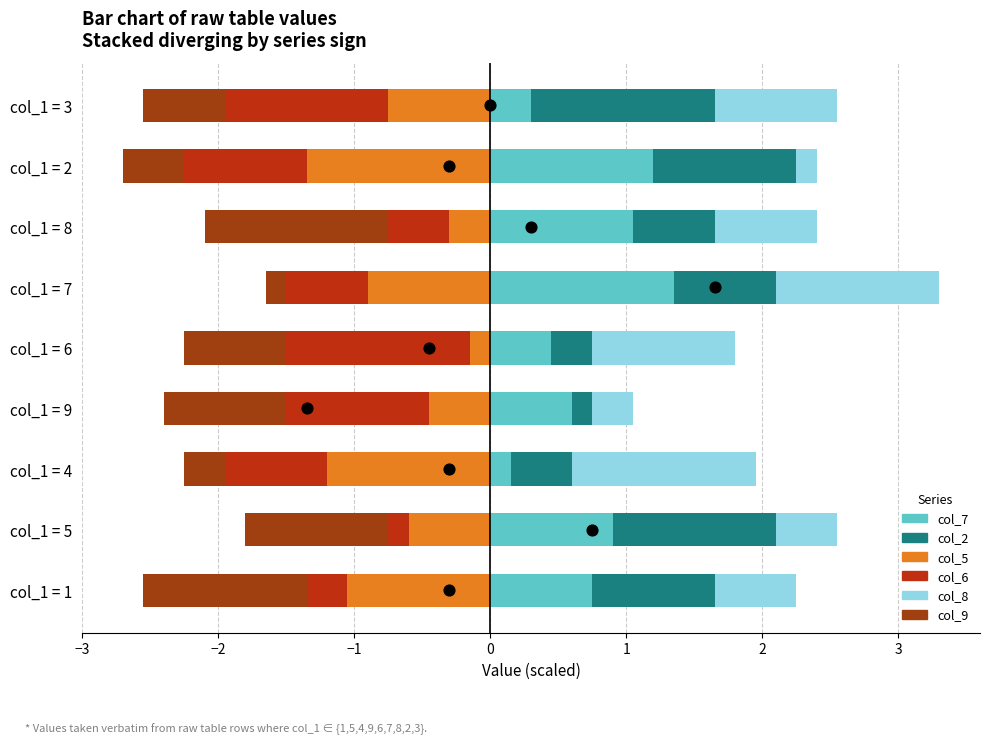

Which series reaches the maximum Y coordinate?

col_8